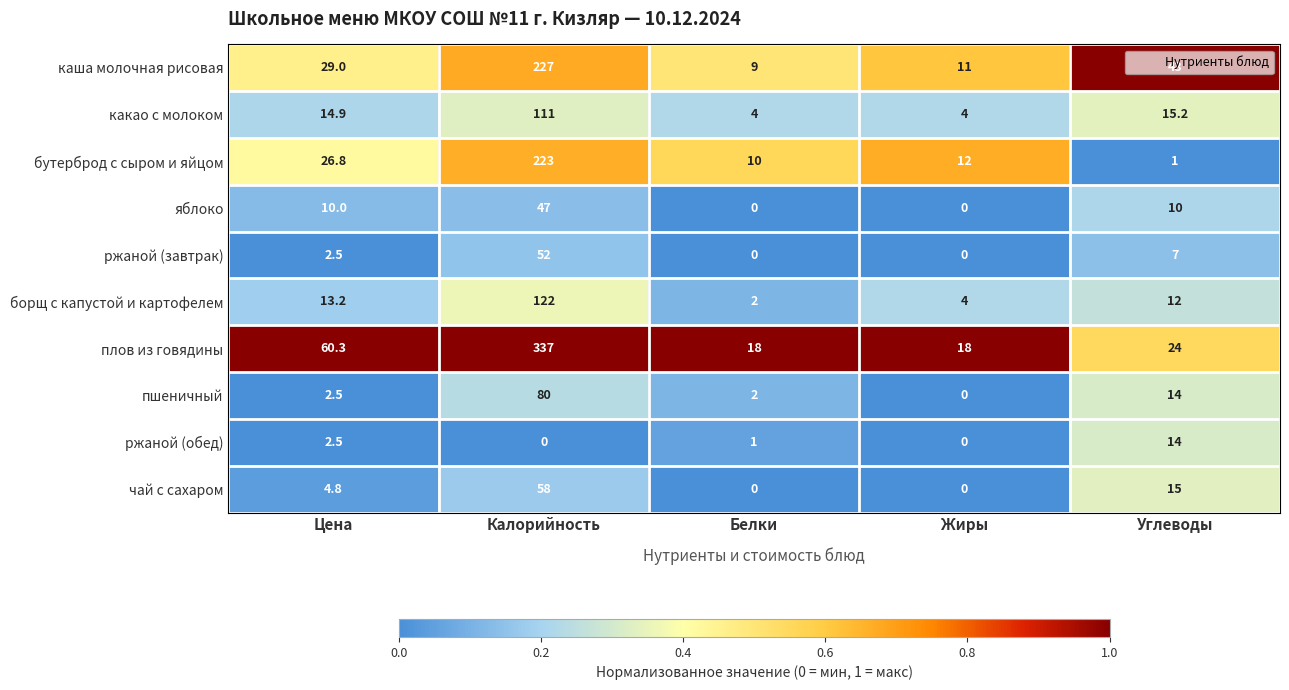

What is the approximate value of каша молочная рисовая at Белки?

9.0